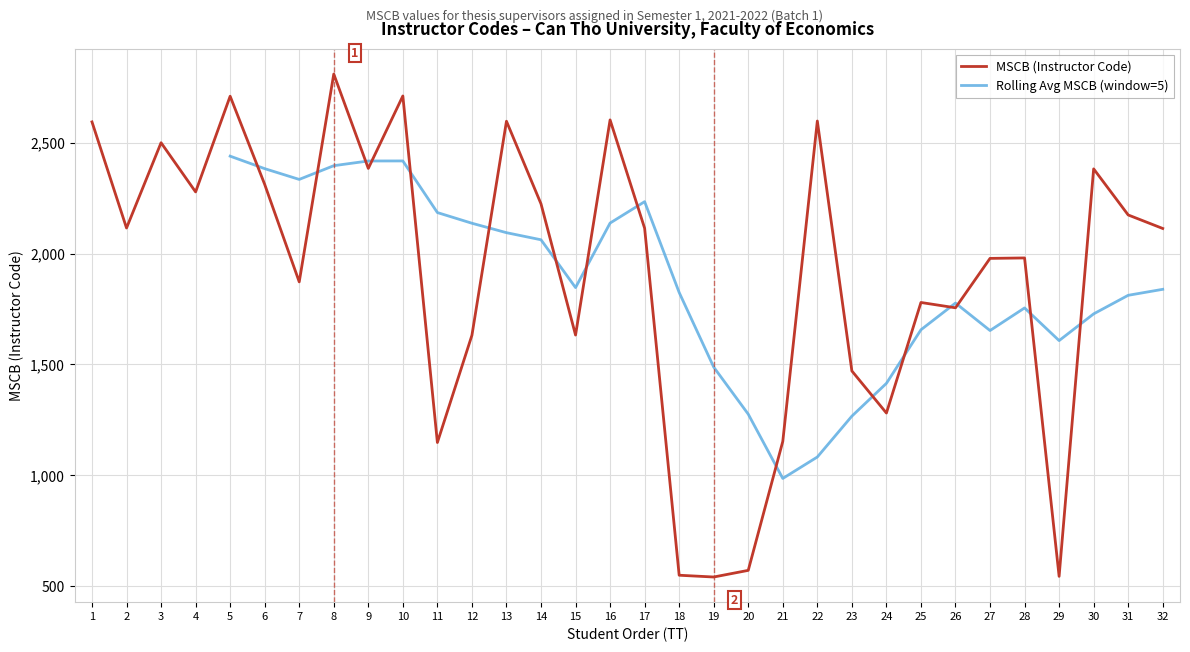

Reading left to right, list all the values displayed in this chart.

1=2594	2=2115	3=2500	4=2278	5=2710	6=2312	7=1872	8=2810	9=2384	10=2711	11=1147	12=1631	13=2597	14=2224	15=1632	16=2603	17=2114	18=548	19=540	20=570	21=1152	22=2598	23=1470	24=1280	25=1779	26=1755	27=1978	28=1980	29=543	30=2382	31=2174	32=2113